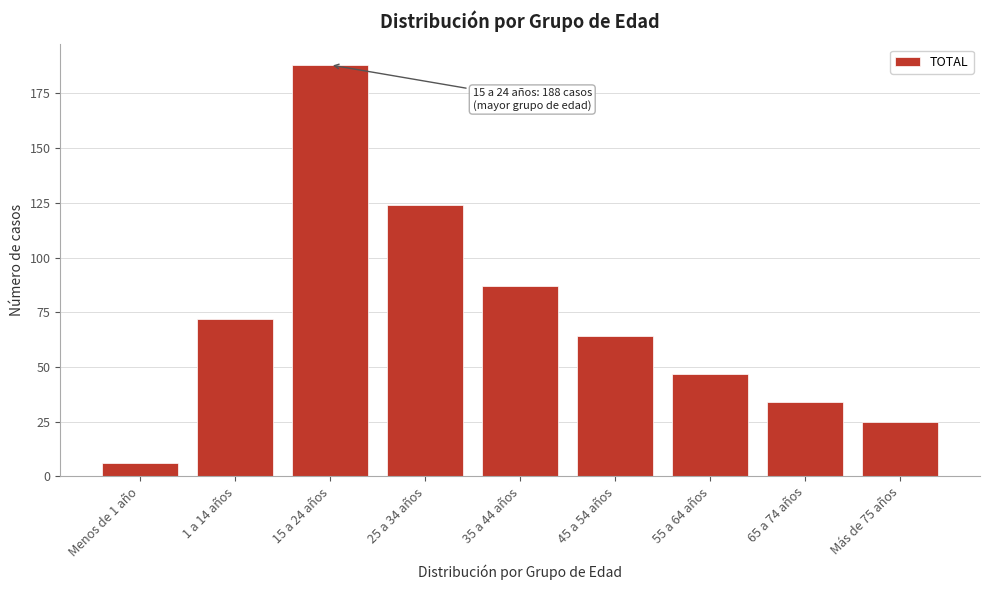

Reading left to right, transcribe all the data shown in this chart.

Menos de 1 año=6	1 a 14 años=72	15 a 24 años=188	25 a 34 años=124	35 a 44 años=87	45 a 54 años=64	55 a 64 años=47	65 a 74 años=34	Más de 75 años=25